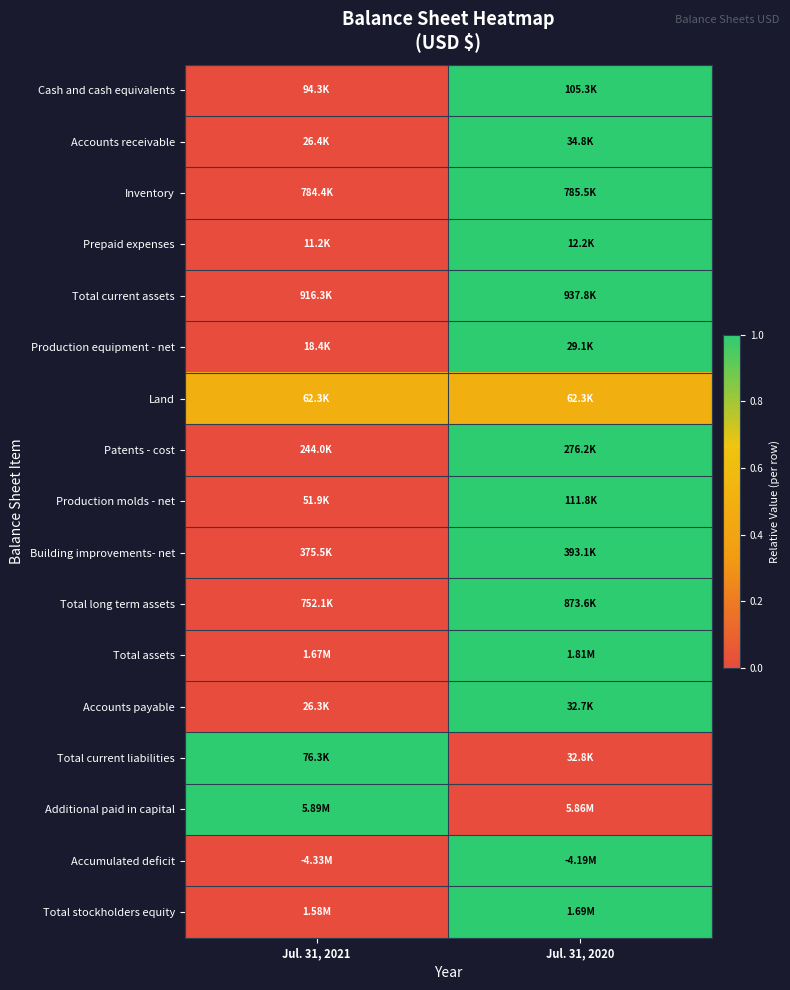

Reading left to right, list all the values displayed in this chart.

Cash and cash equivalents: Jul. 31, 2021=0.0	Jul. 31, 2020=1.0
Accounts receivable: Jul. 31, 2021=0.0	Jul. 31, 2020=1.0
Inventory: Jul. 31, 2021=0.0	Jul. 31, 2020=1.0
Prepaid expenses: Jul. 31, 2021=0.0	Jul. 31, 2020=1.0
Total current assets: Jul. 31, 2021=0.0	Jul. 31, 2020=1.0
Production equipment - net: Jul. 31, 2021=0.0	Jul. 31, 2020=1.0
Land: Jul. 31, 2021=0.5	Jul. 31, 2020=0.5
Patents - cost: Jul. 31, 2021=0.0	Jul. 31, 2020=1.0
Production molds - net: Jul. 31, 2021=0.0	Jul. 31, 2020=1.0
Building improvements- net: Jul. 31, 2021=0.0	Jul. 31, 2020=1.0
Total long term assets: Jul. 31, 2021=0.0	Jul. 31, 2020=1.0
Total assets: Jul. 31, 2021=0.0	Jul. 31, 2020=1.0
Accounts payable: Jul. 31, 2021=0.0	Jul. 31, 2020=1.0
Total current liabilities: Jul. 31, 2021=1.0	Jul. 31, 2020=0.0
Additional paid in capital: Jul. 31, 2021=1.0	Jul. 31, 2020=0.0
Accumulated deficit: Jul. 31, 2021=0.0	Jul. 31, 2020=1.0
Total stockholders equity: Jul. 31, 2021=0.0	Jul. 31, 2020=1.0